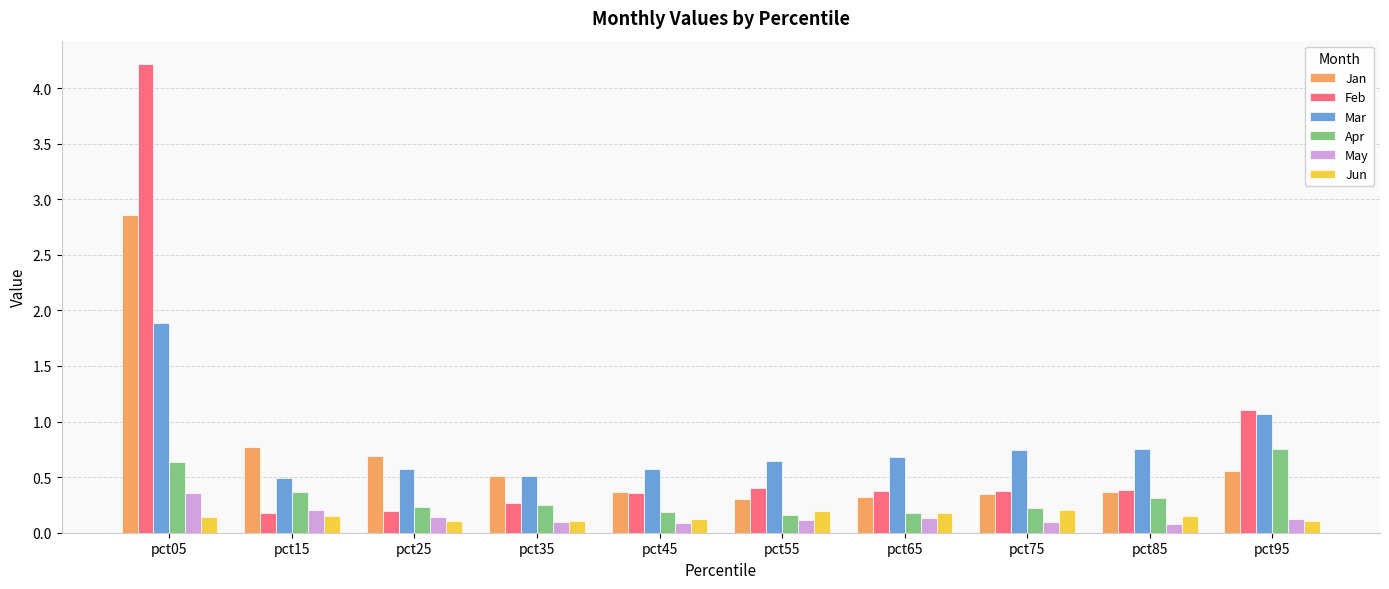

What is the average value of the Jan series?

0.7